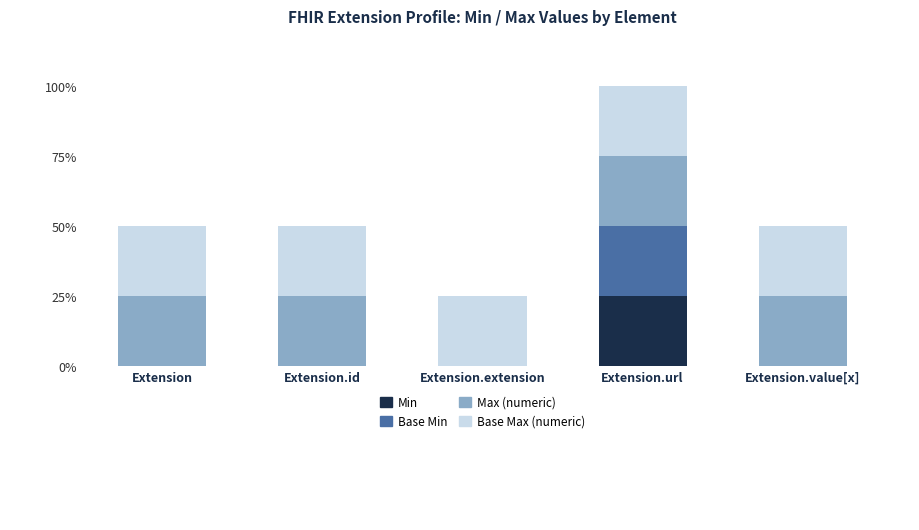

Is it true that Base Min equals 0 at Extension.value[x]?

True